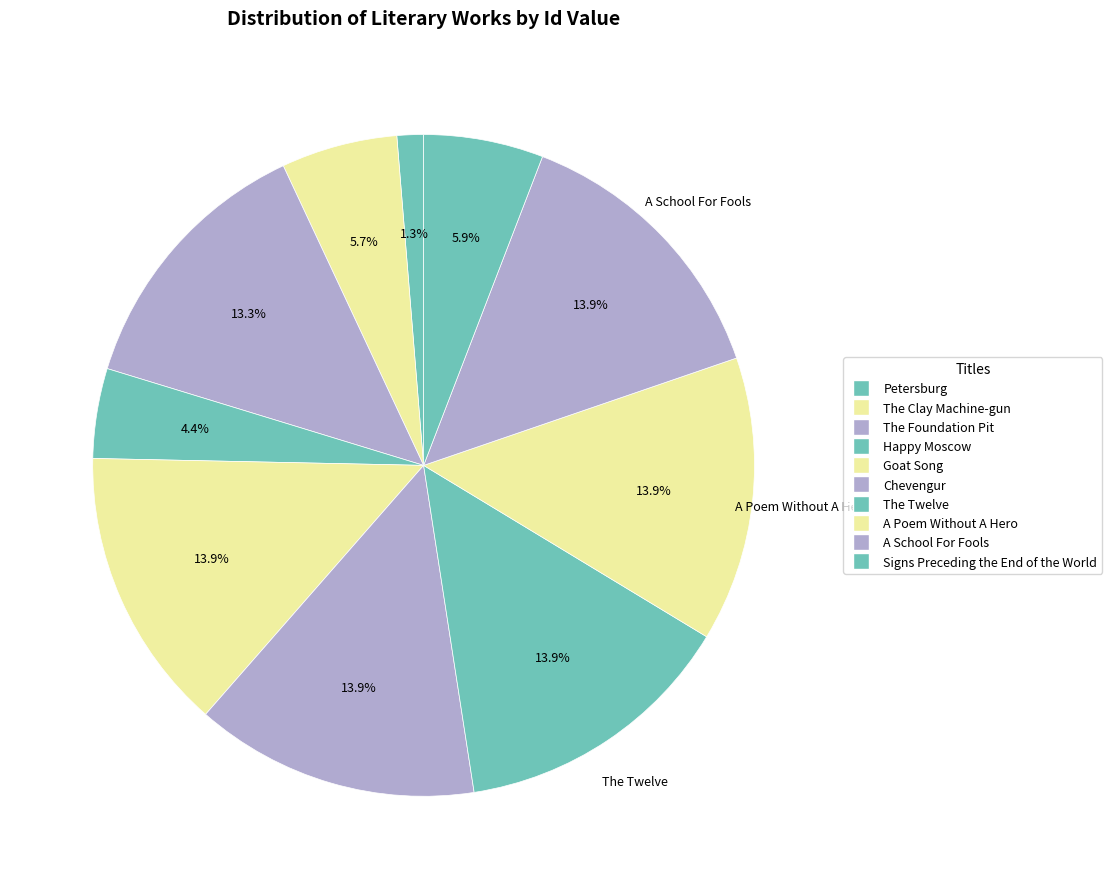

Which category has the biggest portion of the pie?

A Poem Without A Hero